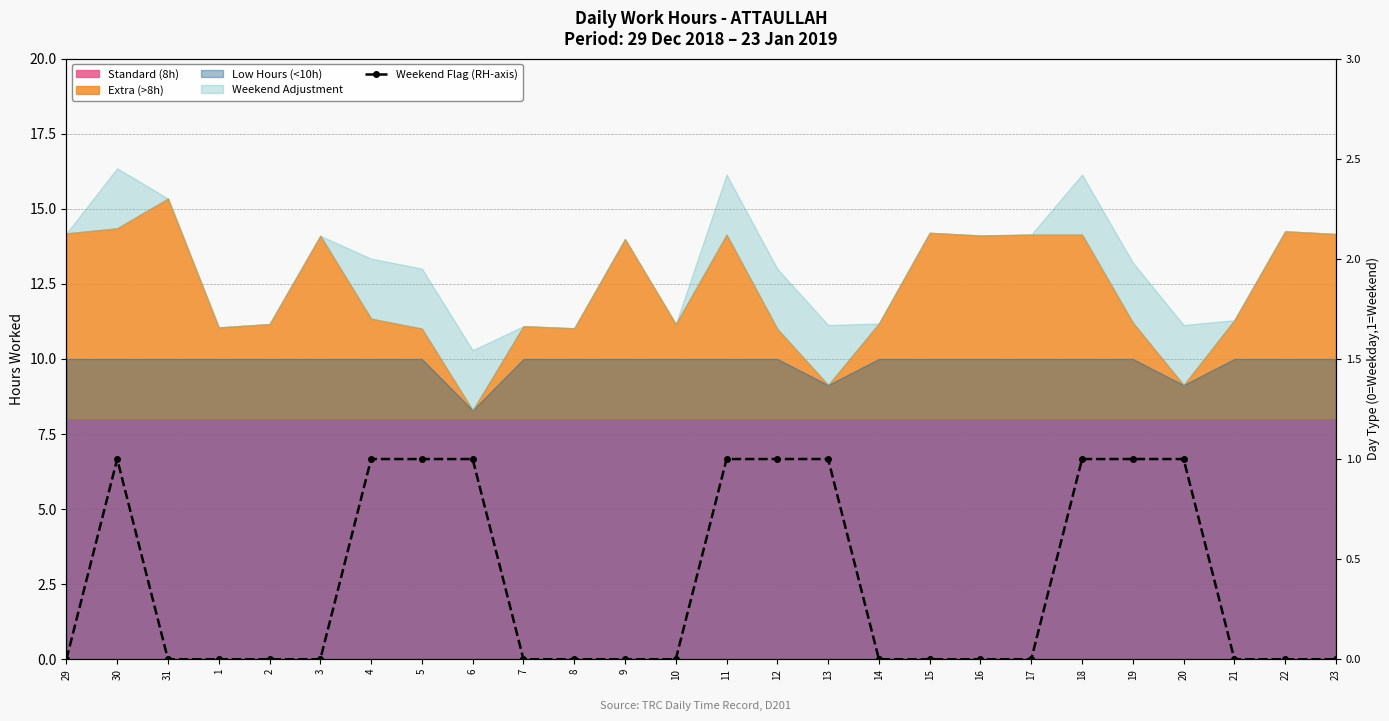

Count the values in the range 0 to 1.

26